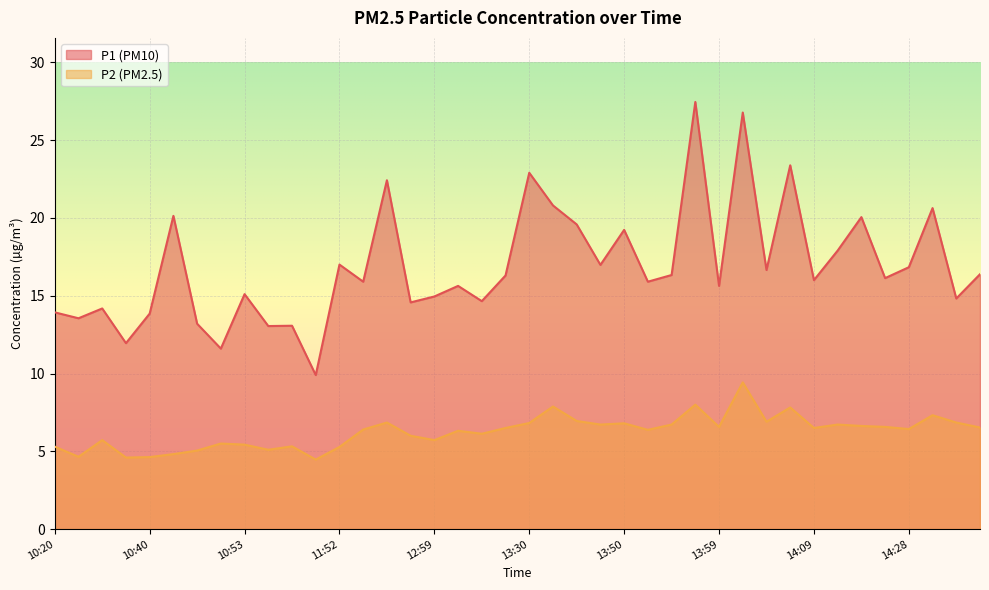

True or false: P1 and P2 cross at least once.

False